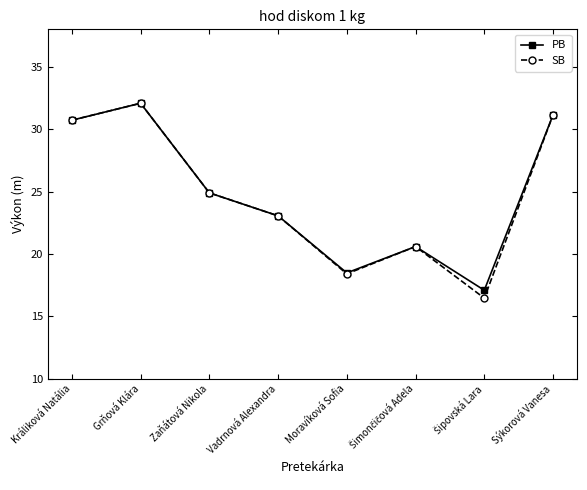

Read the SB value at Sýkorová Vanesa.

31.1